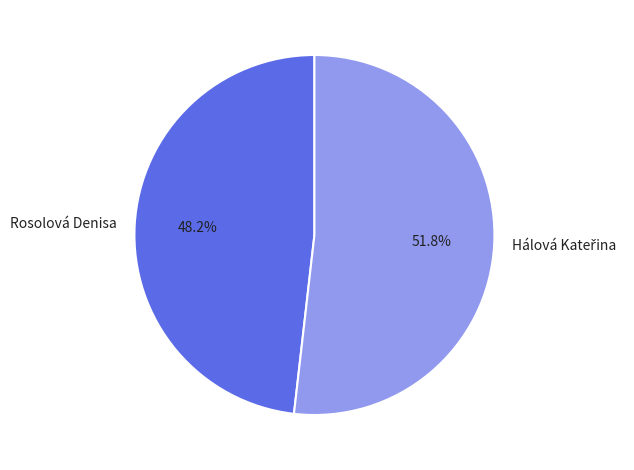

What is the smallest slice in the pie chart?

Rosolová Denisa